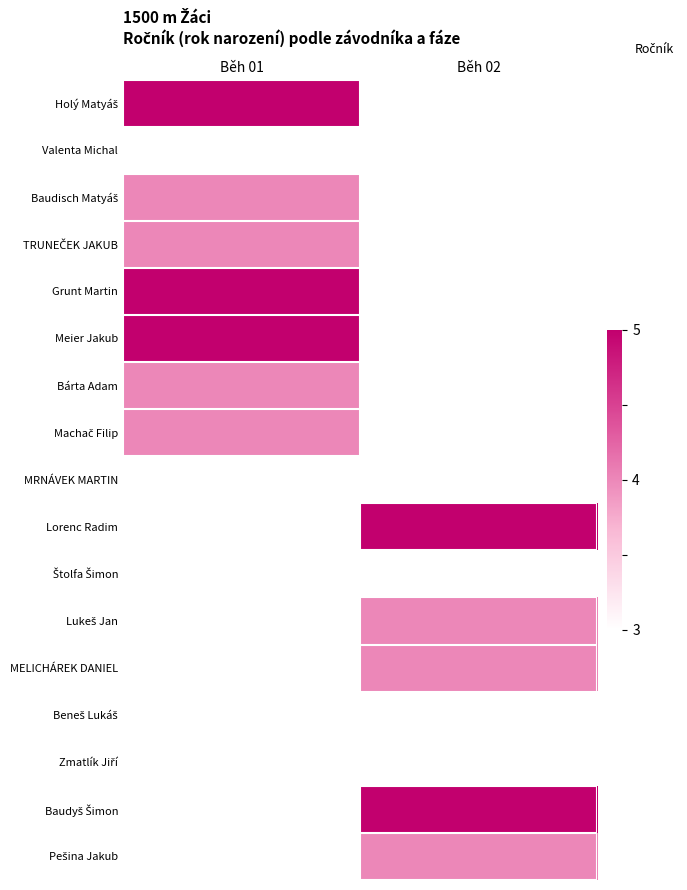

What is the greatest value displayed?

5.0